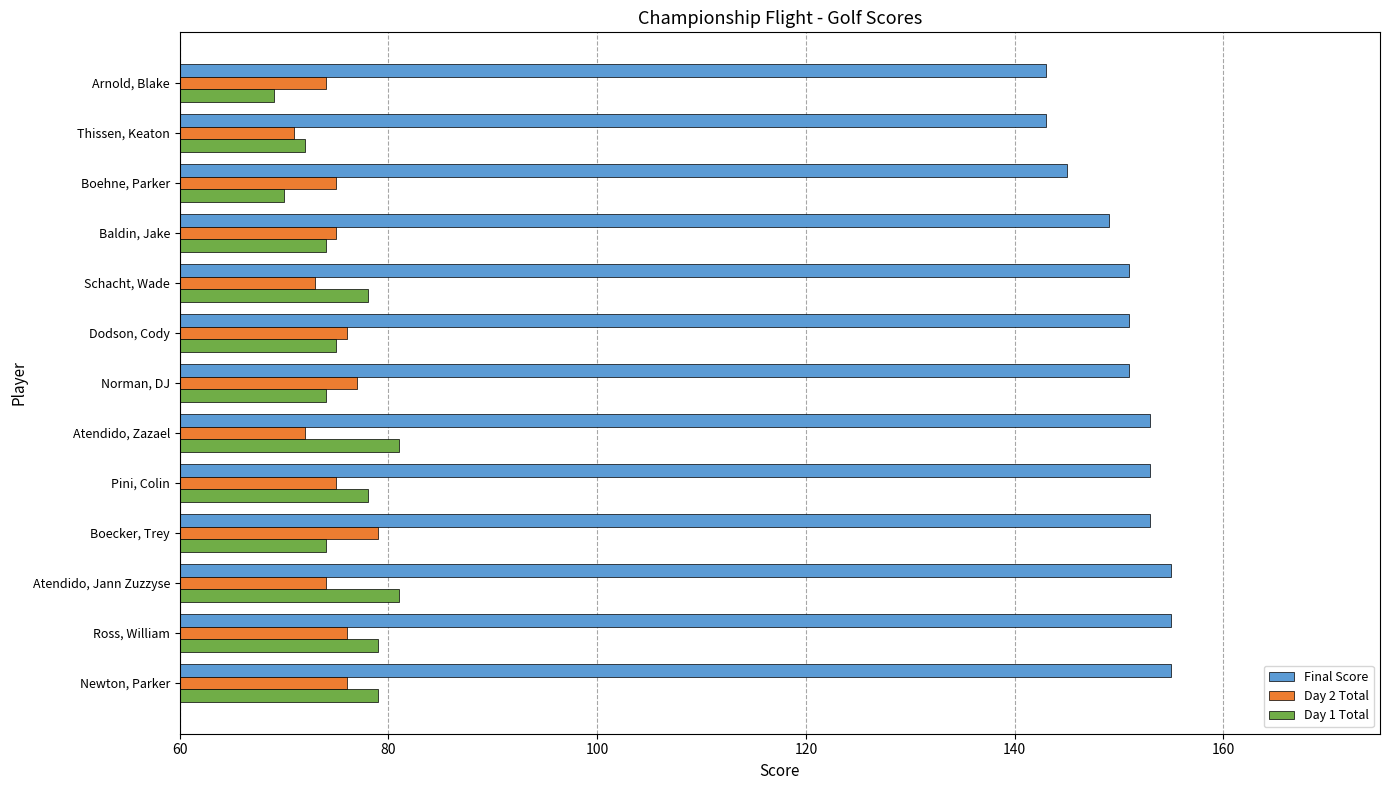

What is the difference between the highest and lowest values at Dodson, Cody?

76